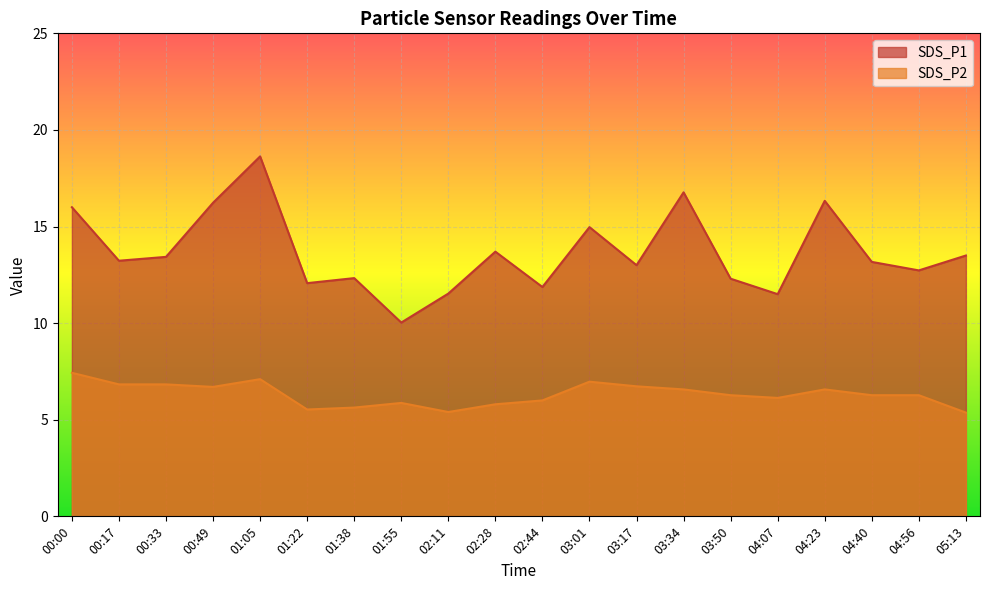

Does the chart display data point markers on the line(s)?

No